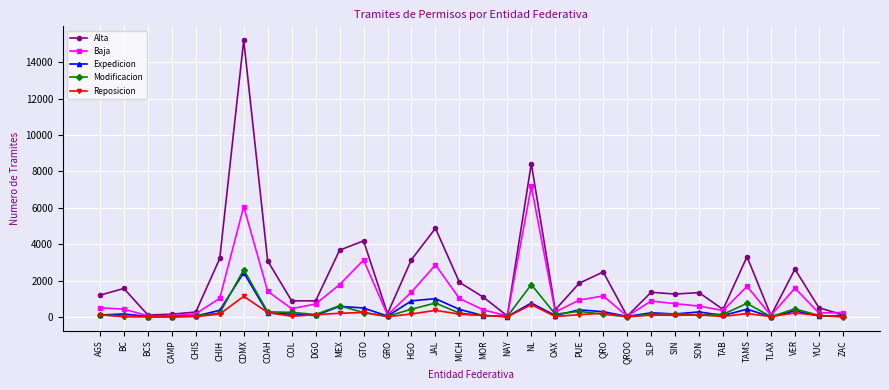

Where is the first local maximum for Alta?

BC